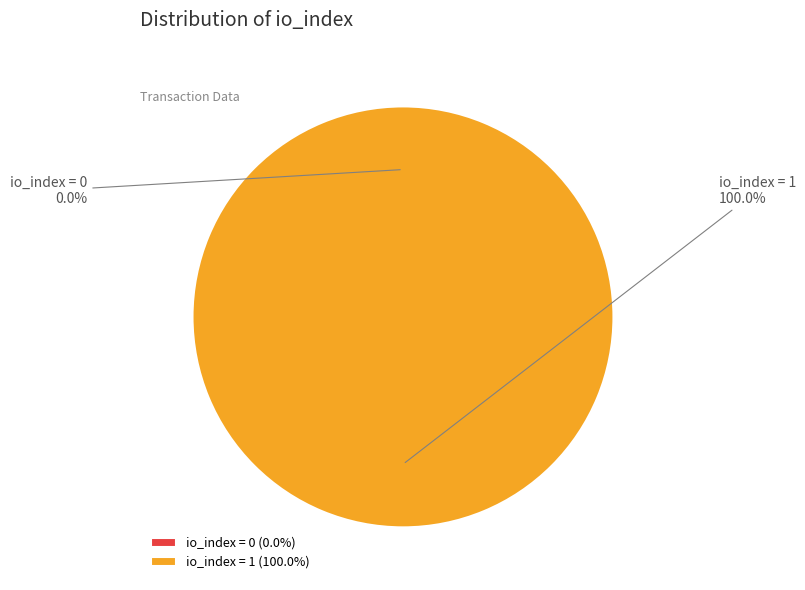

Between tx_index_1 and tx_index_0, which is larger?

tx_index_1